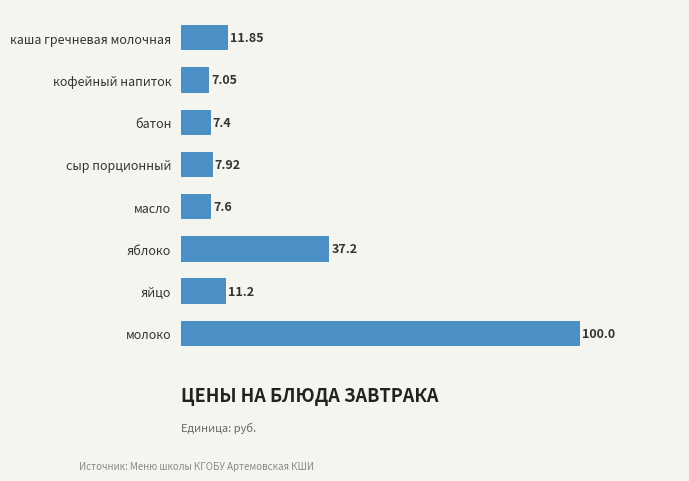

What is the average value?

23.8